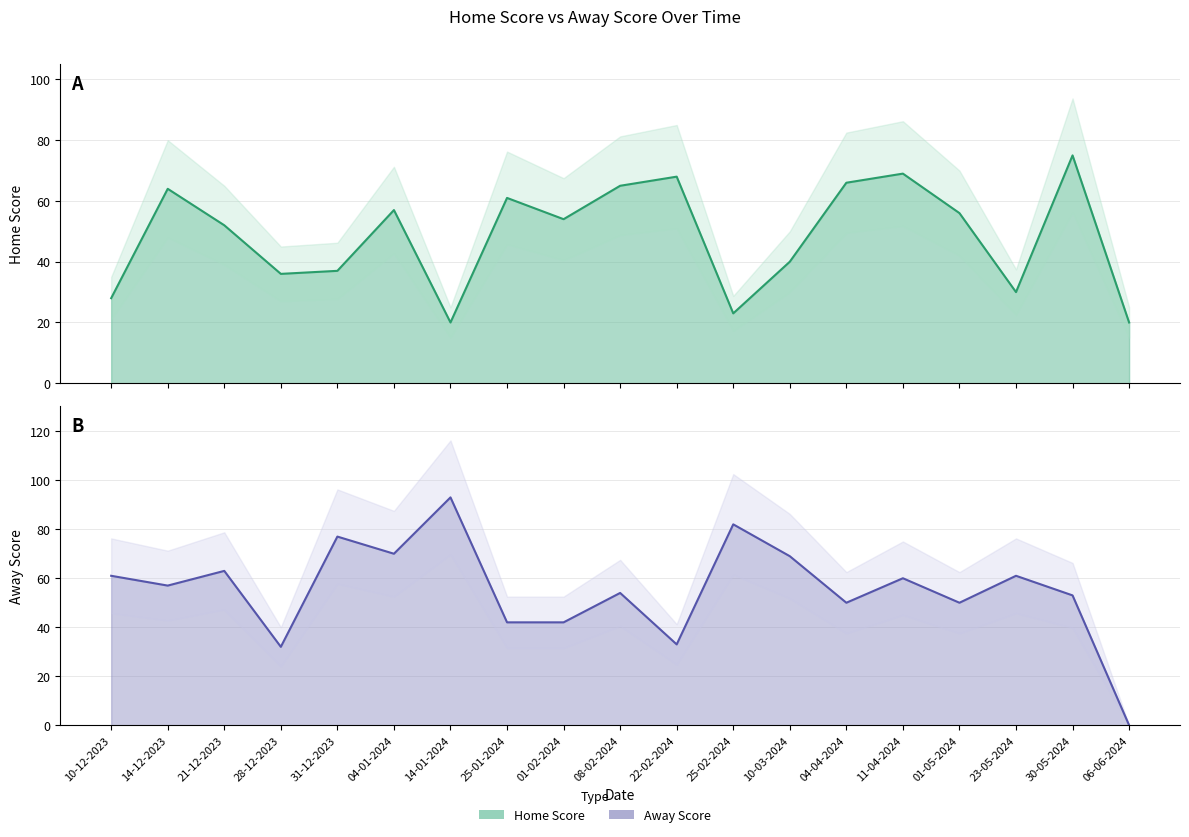

Which series has the largest range (max minus min)?

Away Score